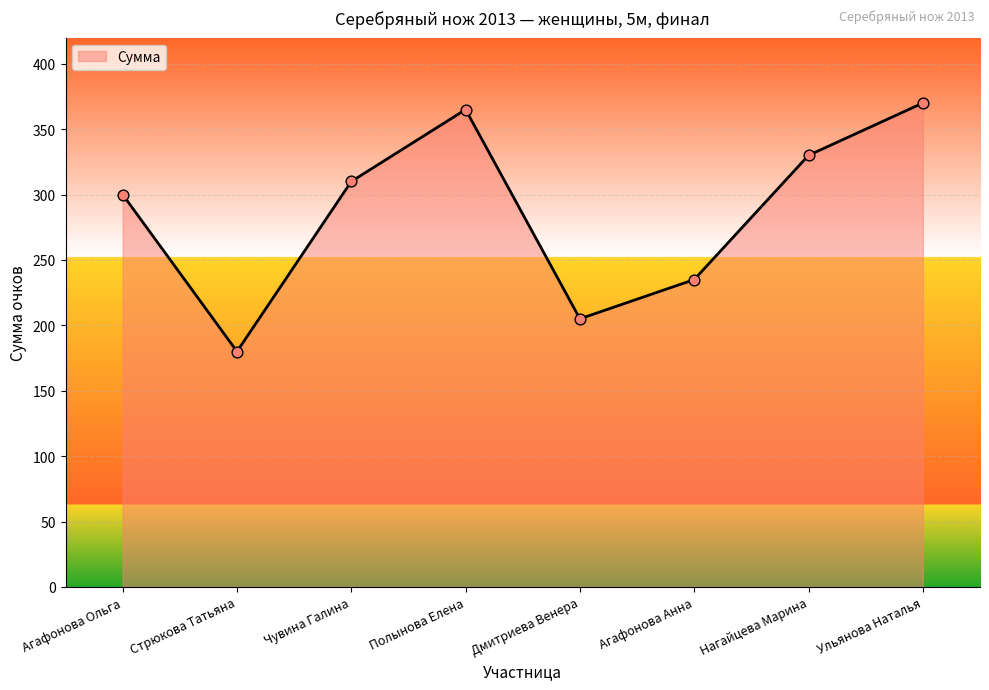

What is the change in value from Полынова Елена to Дмитриева Венера?

-160